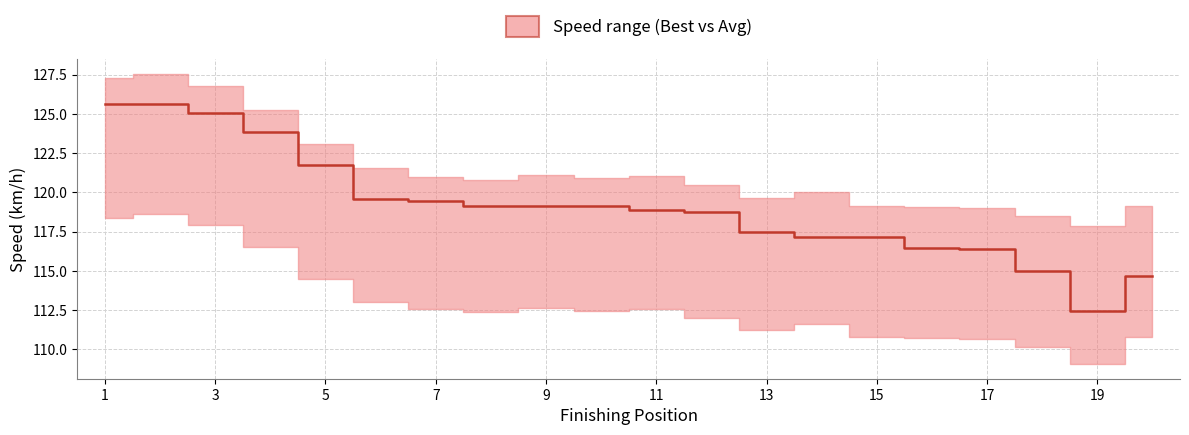

What is the average value?

119.1